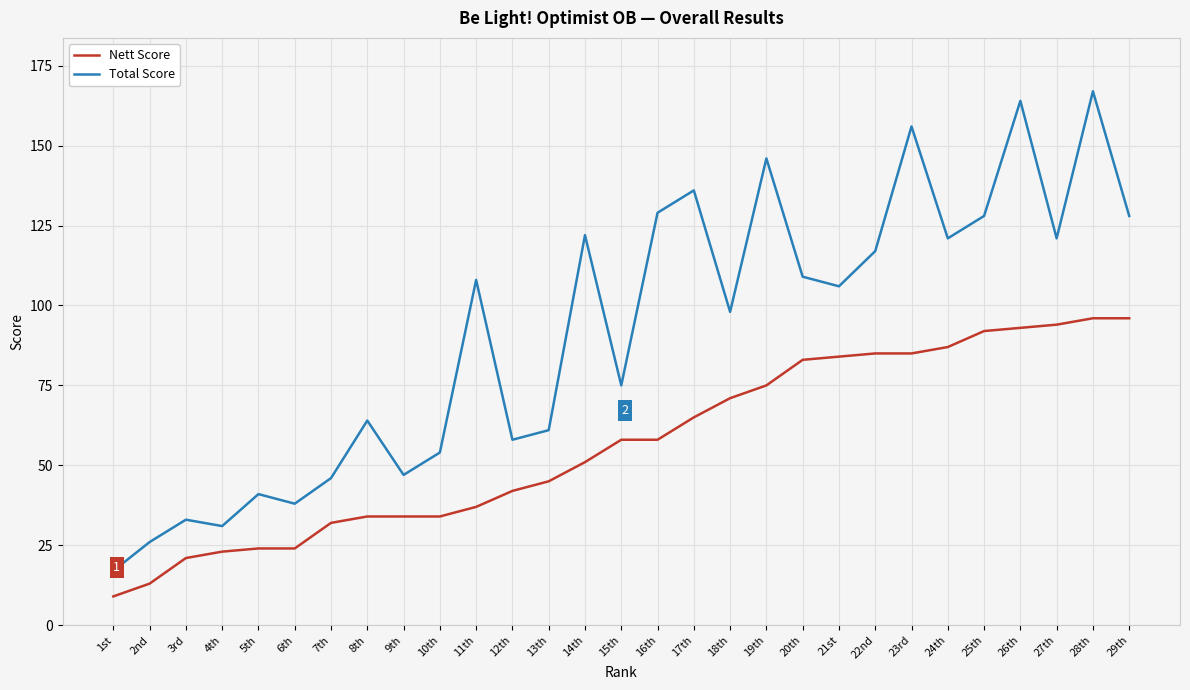

What is the total value across all series at 9th?

81